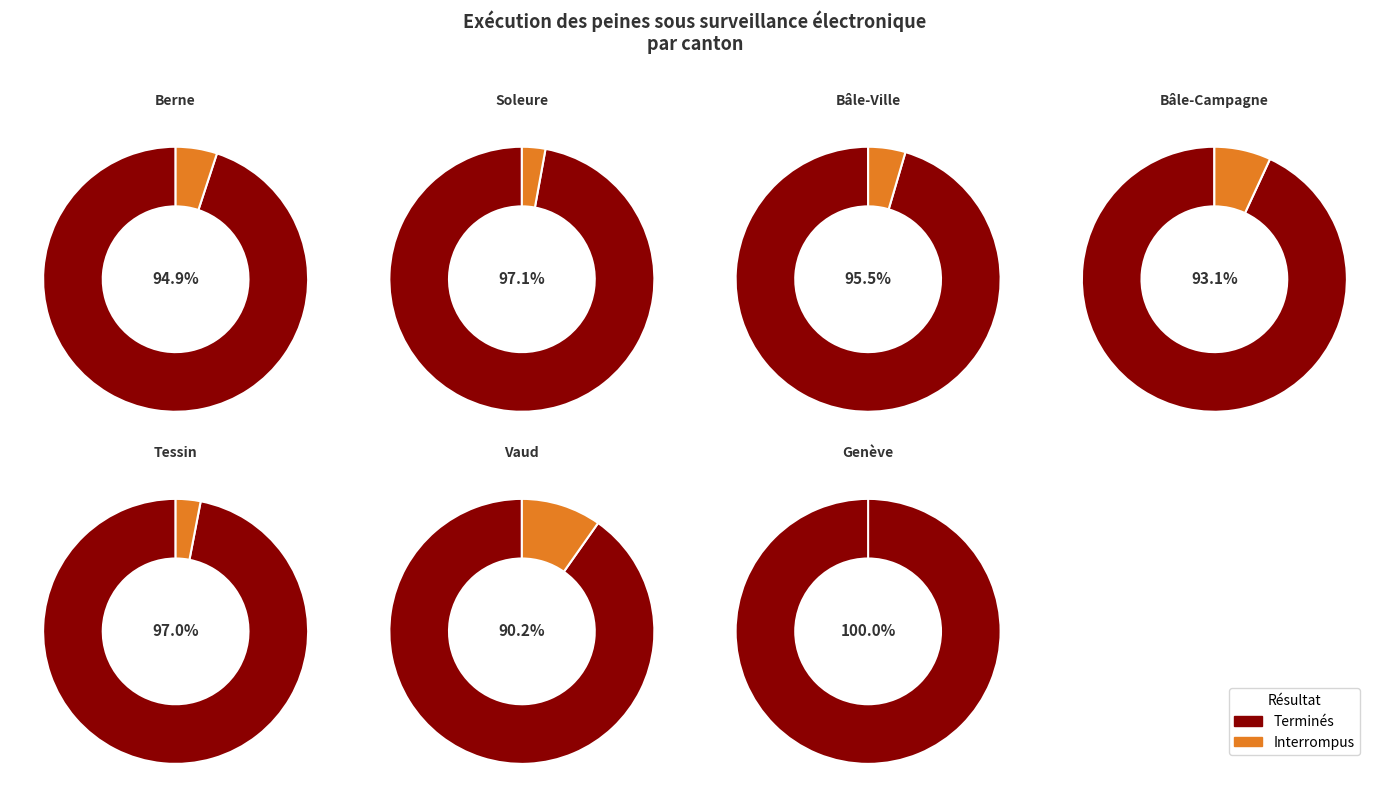

What is the difference between the highest and lowest values at Bâle-Ville?

20